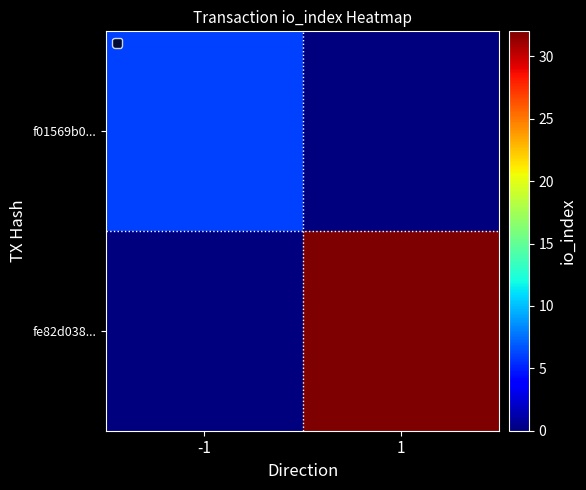

Reading left to right, extract all data points from this chart.

f01569b0...: -1=6	1=0
fe82d038...: -1=0	1=32